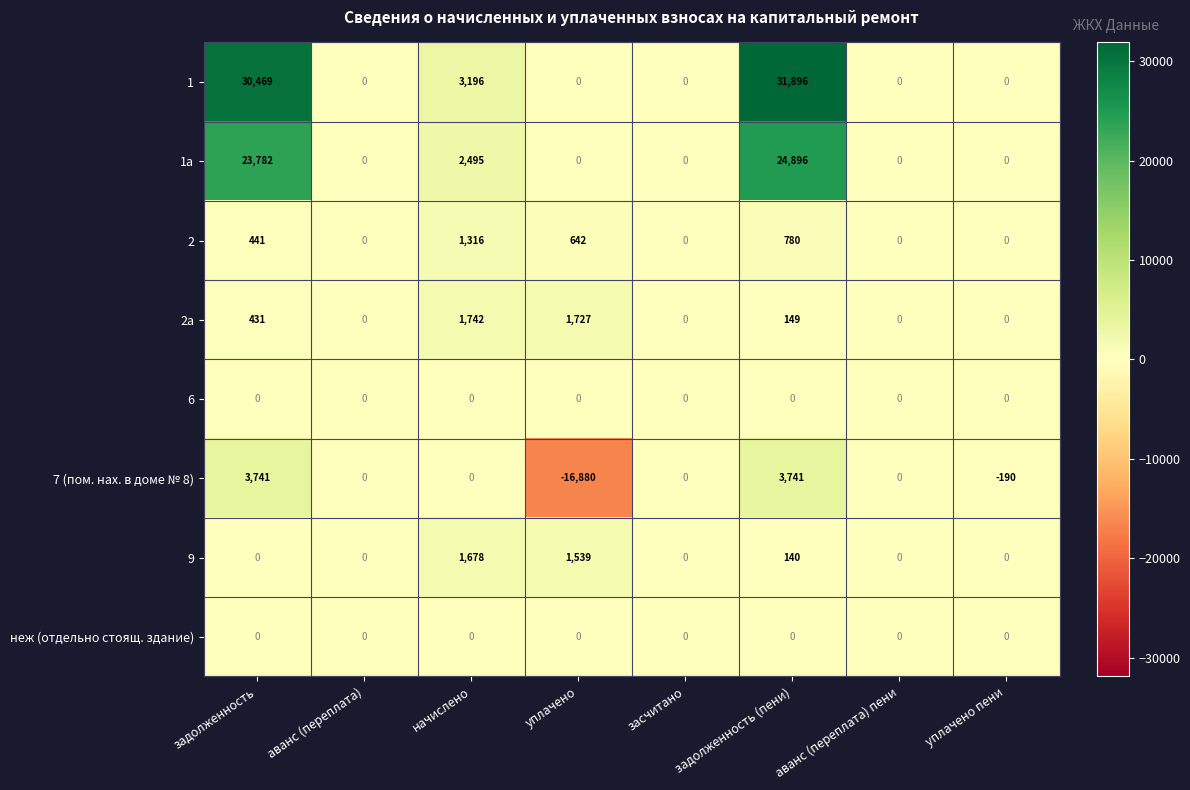

True or false: 2а has a value of 0 at аванс (переплата) пени.

True